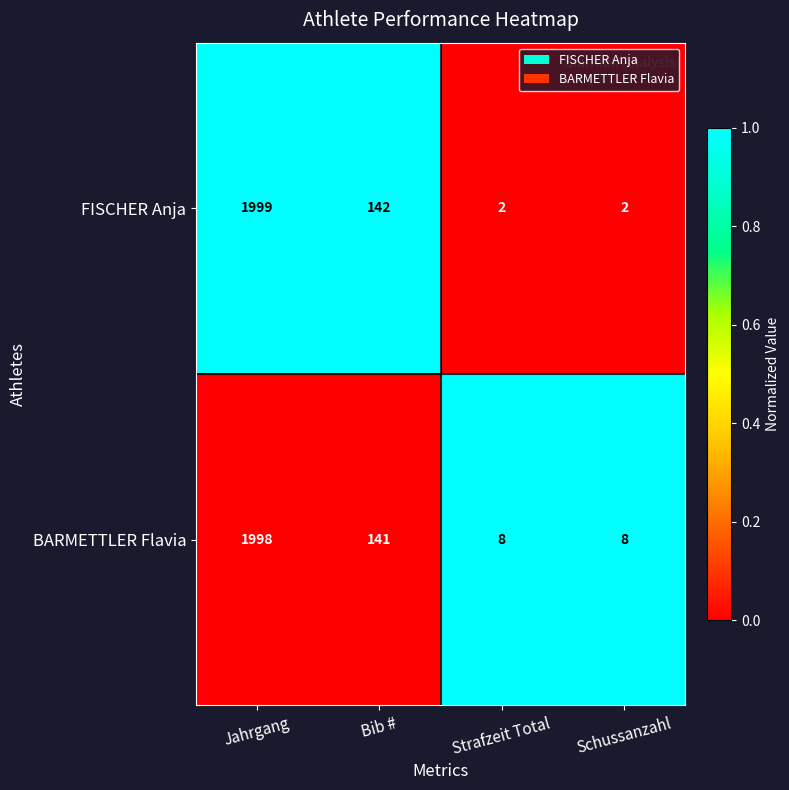

Rank the series by their average value, from lowest to highest.

FISCHER Anja, BARMETTLER Flavia